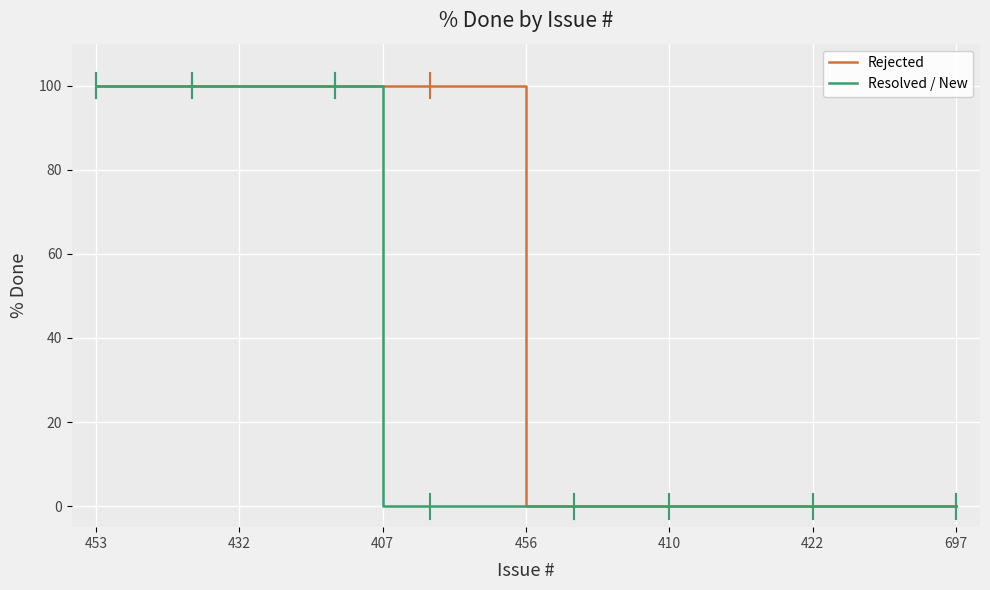

List the series in order of their overall mean, lowest first.

Resolved / New, Rejected